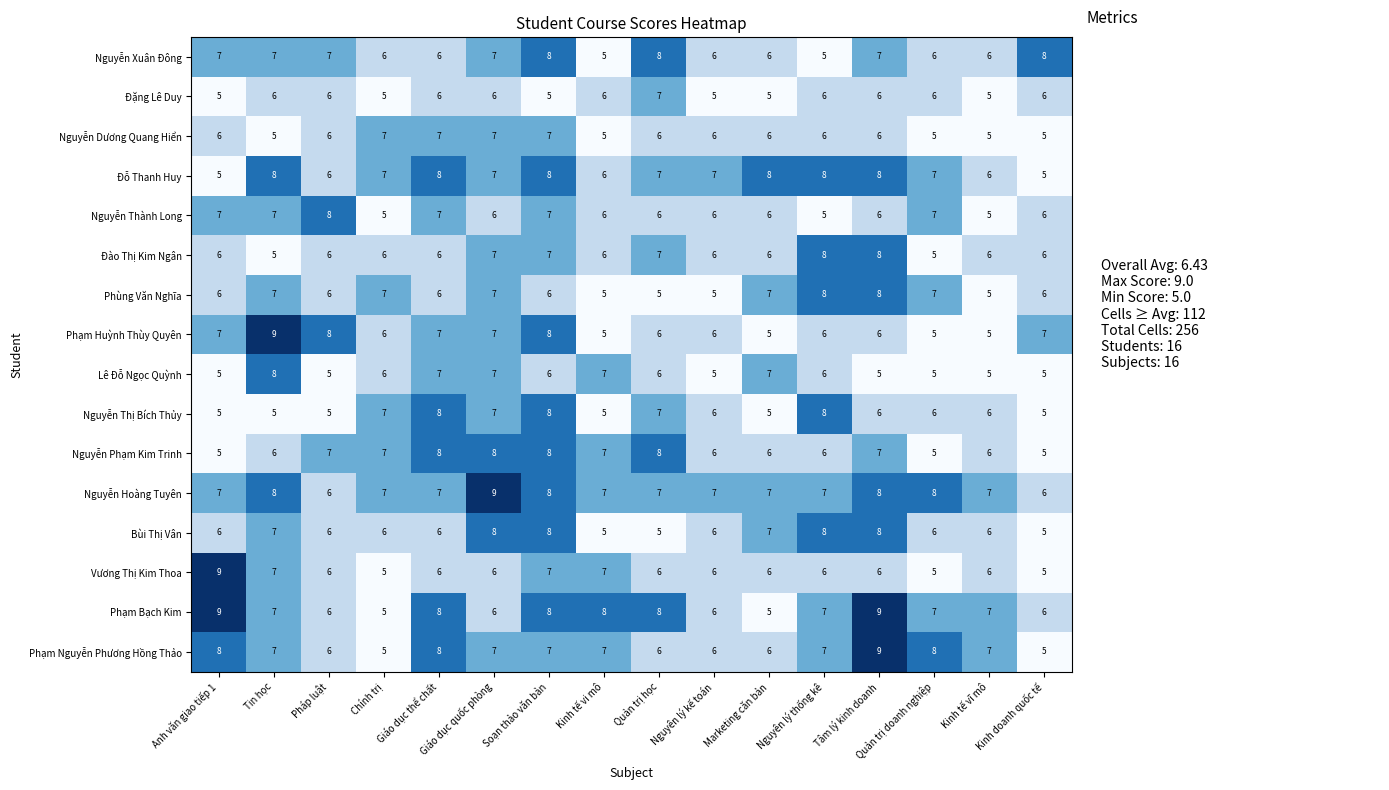

At how many categories does at least one series exceed 5?

16